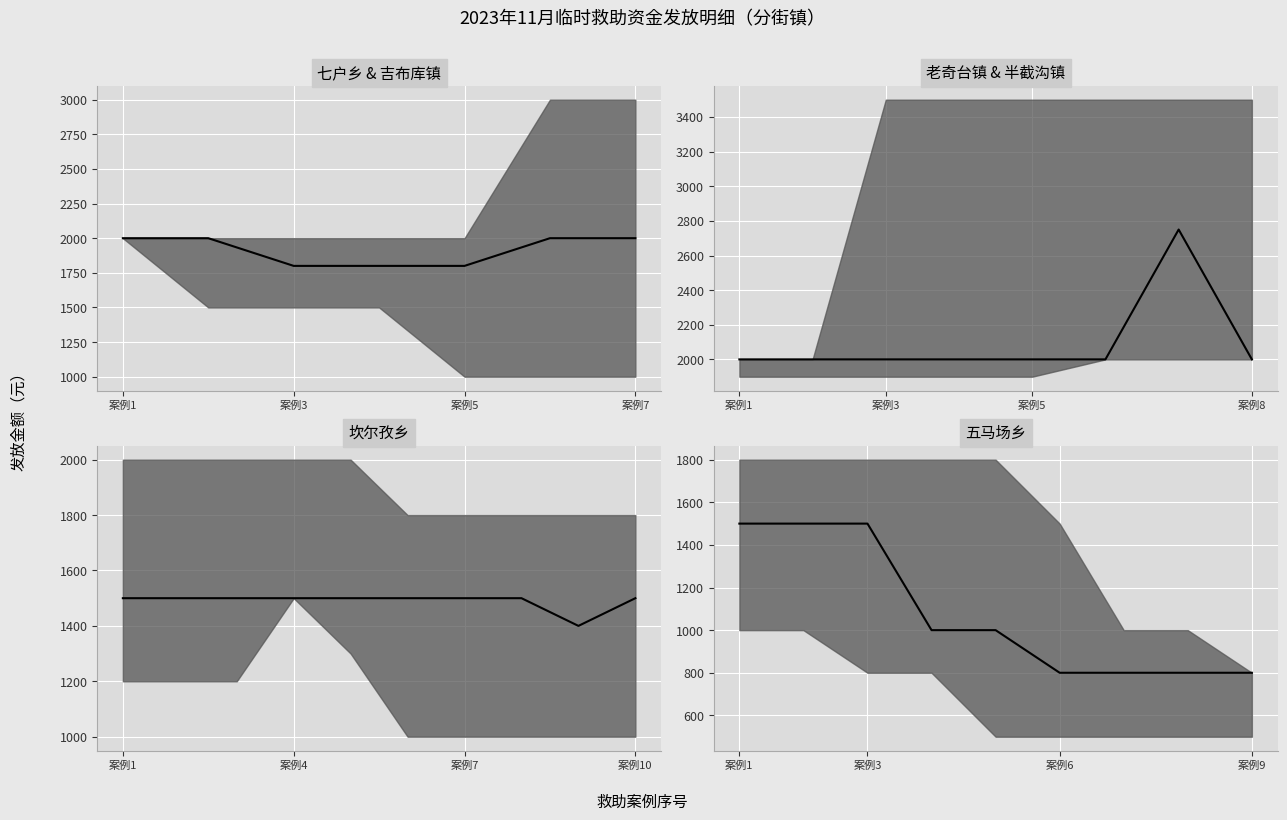

Is it true that the value at 案例9 is 1413?

False